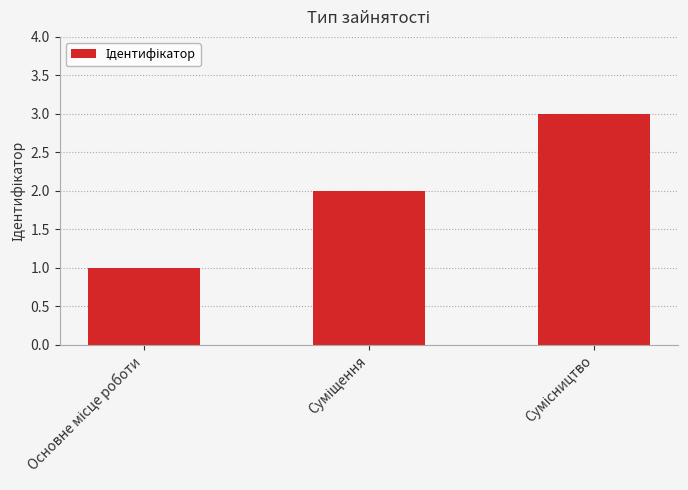

How many categories are shown in the chart?

3